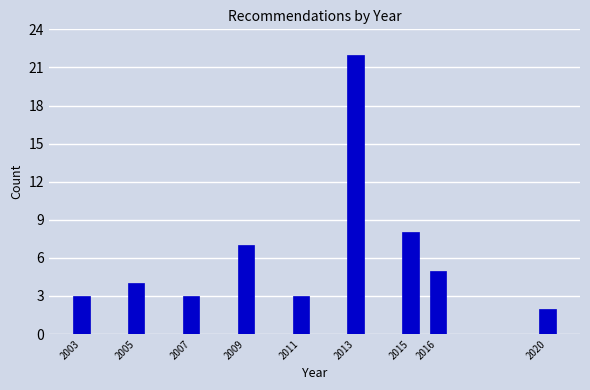

Reading right to left, list all the values displayed in this chart.

2020=2	2016=5	2015=8	2013=22	2011=3	2009=7	2007=3	2005=4	2003=3